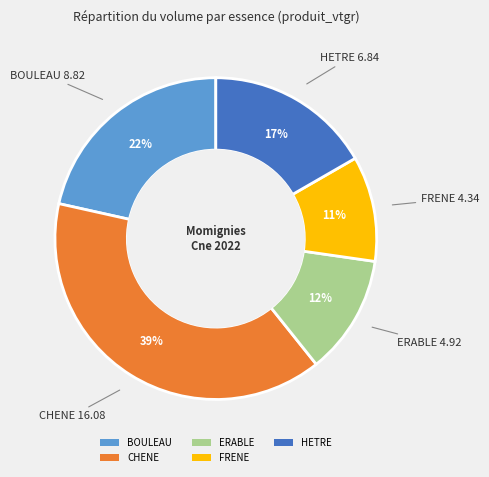

Which slice is the largest?

CHENE